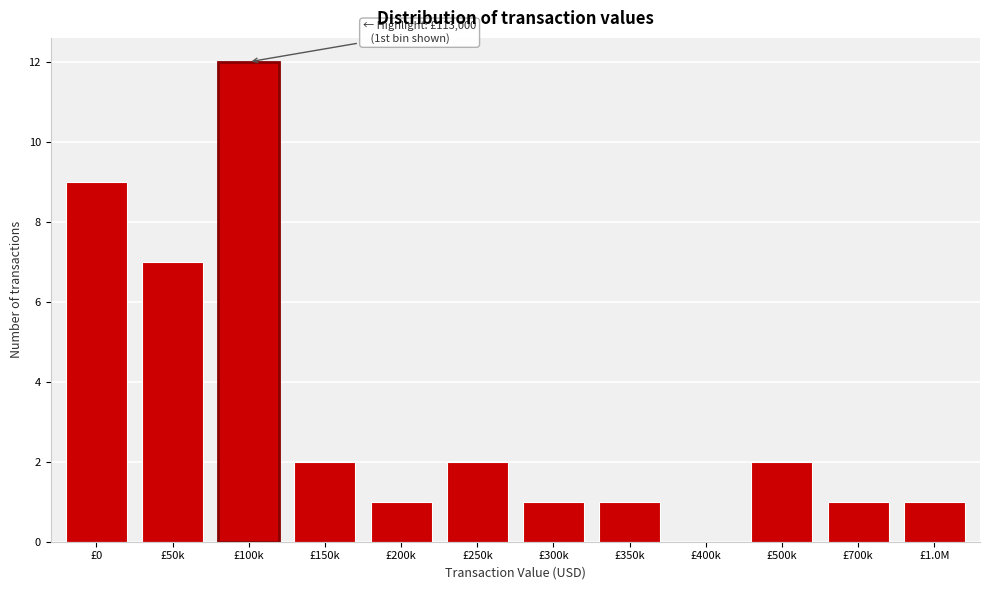

Reading left to right, list all the values displayed in this chart.

£0=9	£50k=7	£100k=12	£150k=2	£200k=1	£250k=2	£300k=1	£350k=1	£400k=0	£500k=2	£700k=1	£1.0M=1